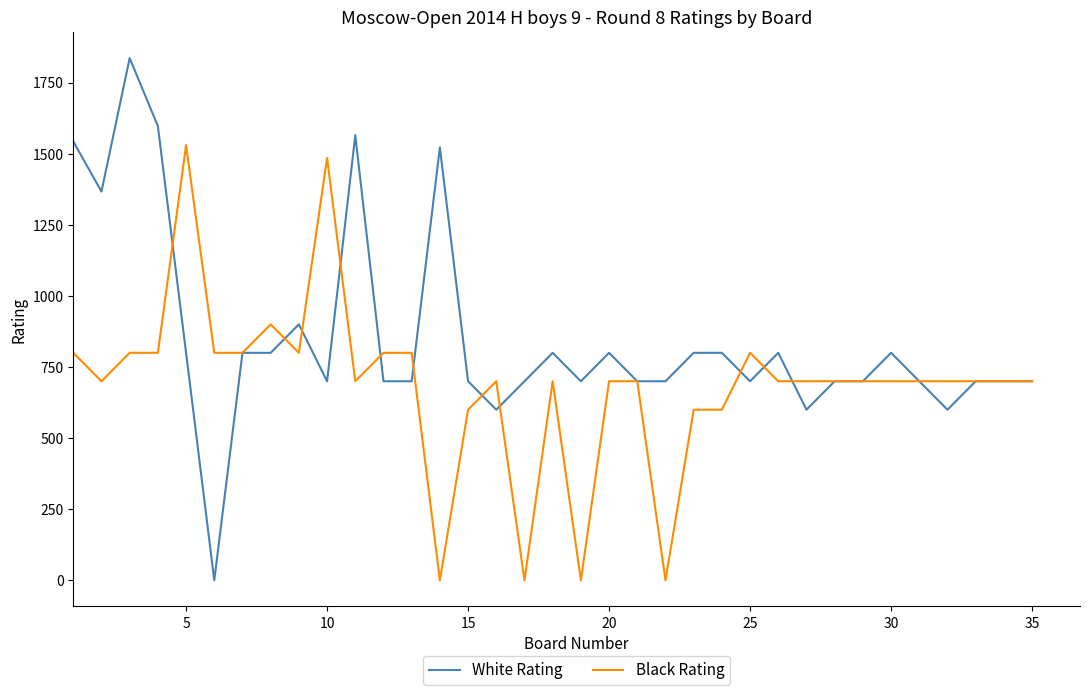

Which series has the largest total across all categories?

White Rating